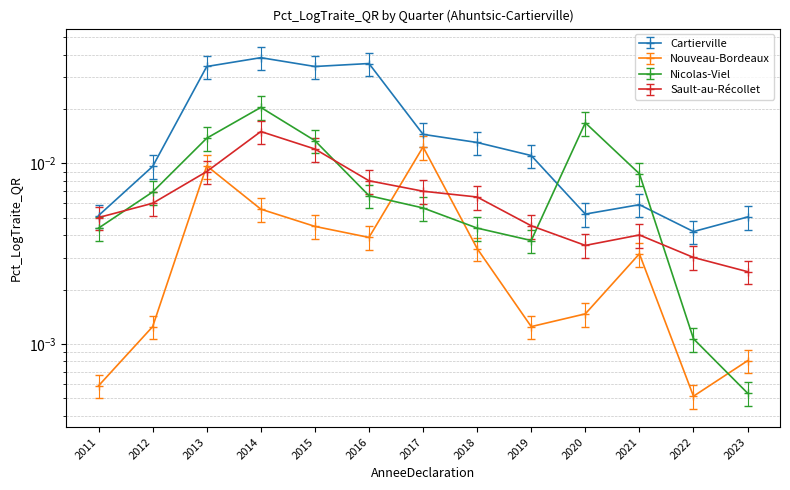

Which series has the widest spread of values?

Cartierville